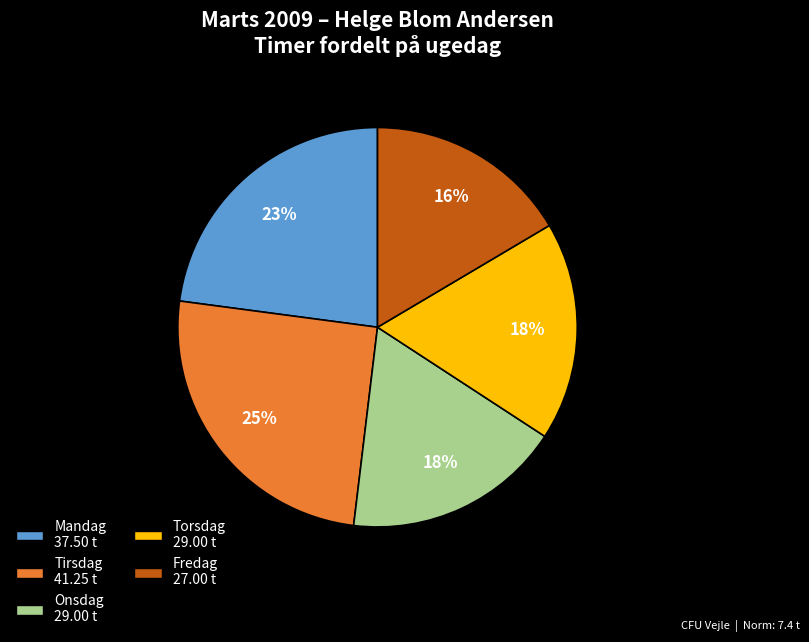

To the nearest percent, what is the difference between the largest and smallest slice percentages?

9%